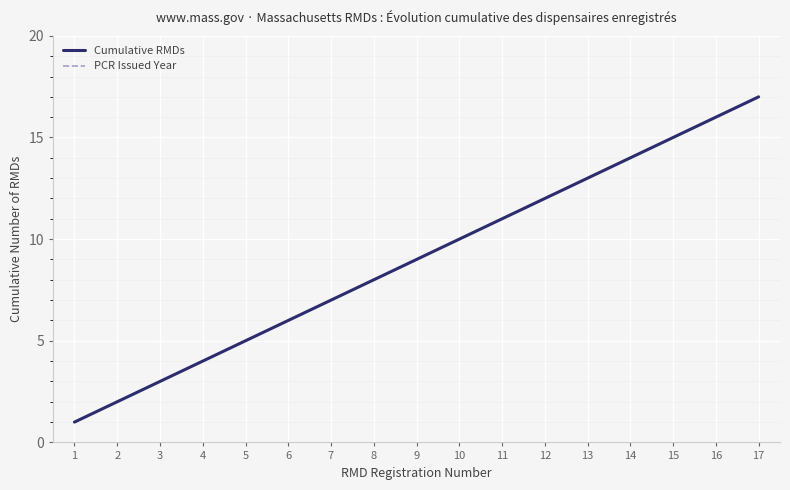

The Cumulative RMDs series shows 9 at 16. True or false?

False